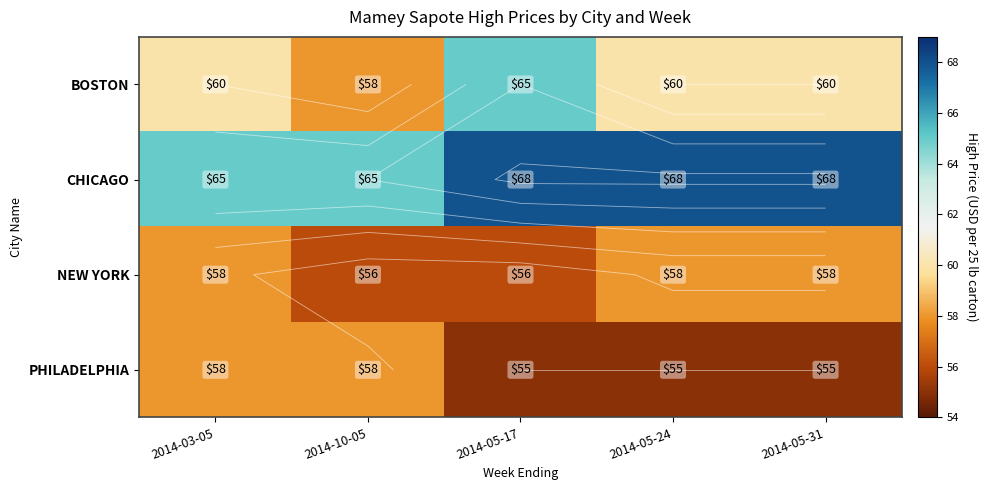

Which series has the widest spread of values?

BOSTON